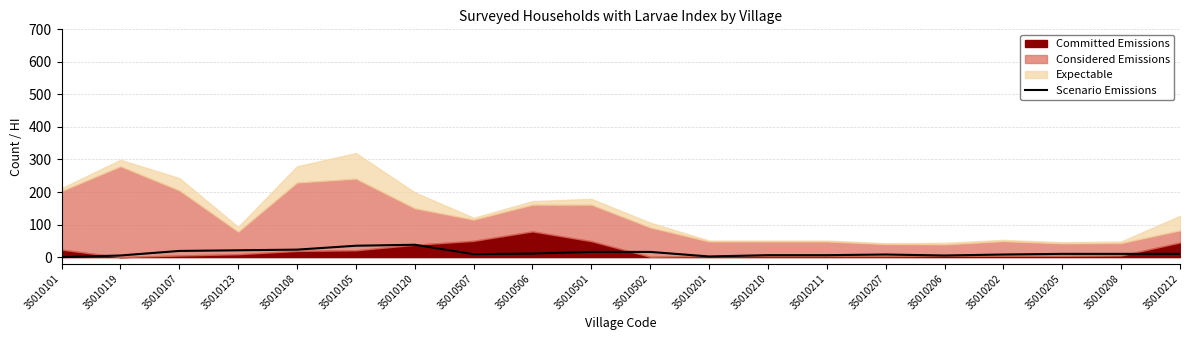

What is the maximum value for Scenario Emissions?

38